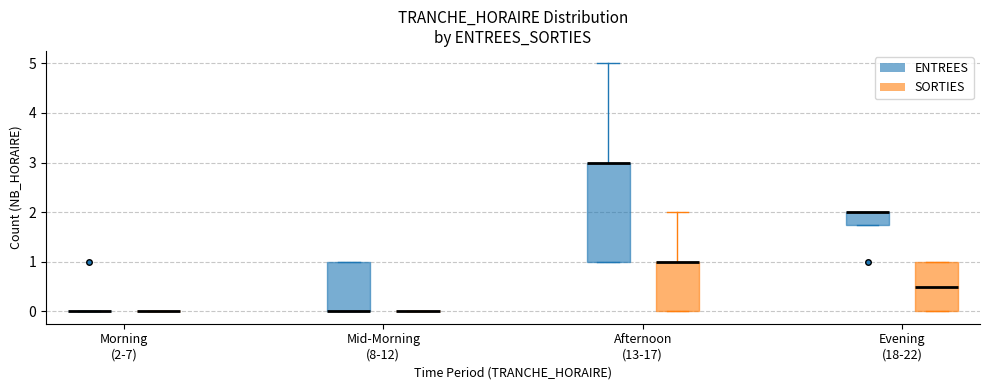

Reading left to right, transcribe this box plot: for each box, give where its median line is, the range the box spans, and where its two whiskers end, as read against the y-axis. The values are not printed on the chart, so give them approximately, as read against the axis.

Morning (2-7) (ENTREES): box collapsed to a line at 0.0, whiskers 0.0 to 0.0
Morning (2-7) (SORTIES): box collapsed to a line at 0.0, whiskers 0.0 to 0.0
Mid-Morning (8-12) (ENTREES): median 0.0 (drawn on the box's lower edge), box 0.0 to 1.0, whiskers 0.0 to 1.0
Mid-Morning (8-12) (SORTIES): box collapsed to a line at 0.0, whiskers 0.0 to 0.0
Afternoon (13-17) (ENTREES): median 3.0 (drawn on the box's upper edge), box 1.0 to 3.0, whiskers 1.0 to 5.0
Afternoon (13-17) (SORTIES): median 1.0 (drawn on the box's upper edge), box 0.0 to 1.0, whiskers 0.0 to 2.0
Evening (18-22) (ENTREES): median 2.0 (drawn on the box's upper edge), box 1.8 to 2.0, whiskers 1.8 to 2.0
Evening (18-22) (SORTIES): median 0.5, box 0.0 to 1.0, whiskers 0.0 to 1.0